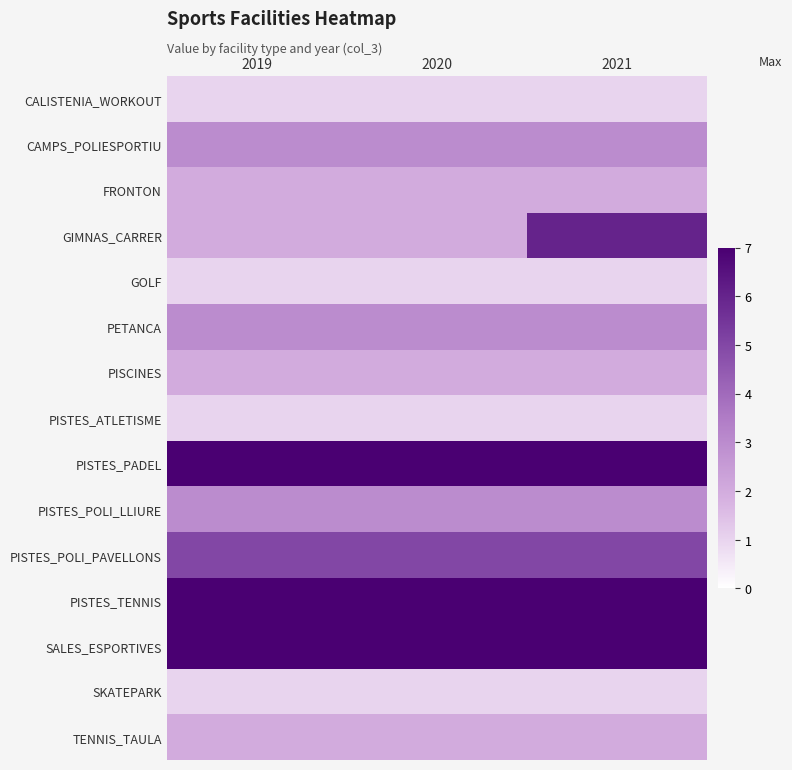

What is the smallest value displayed?

1